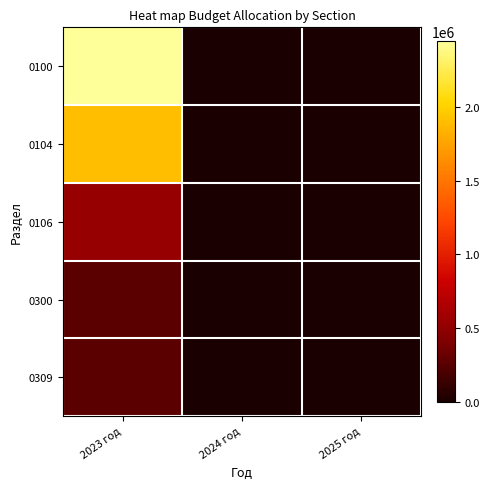

Which has a higher value, 2023 год or 2024 год?

2023 год